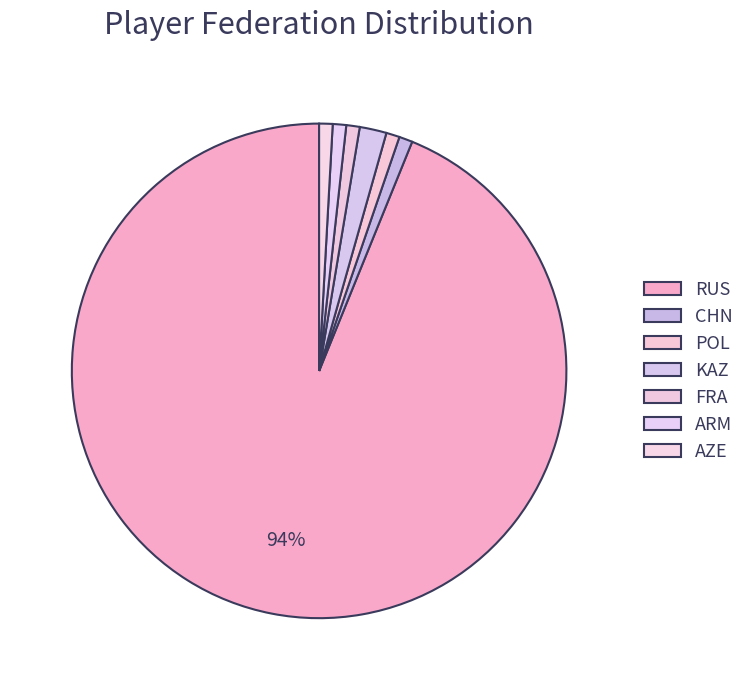

How many slices are in this pie chart?

7